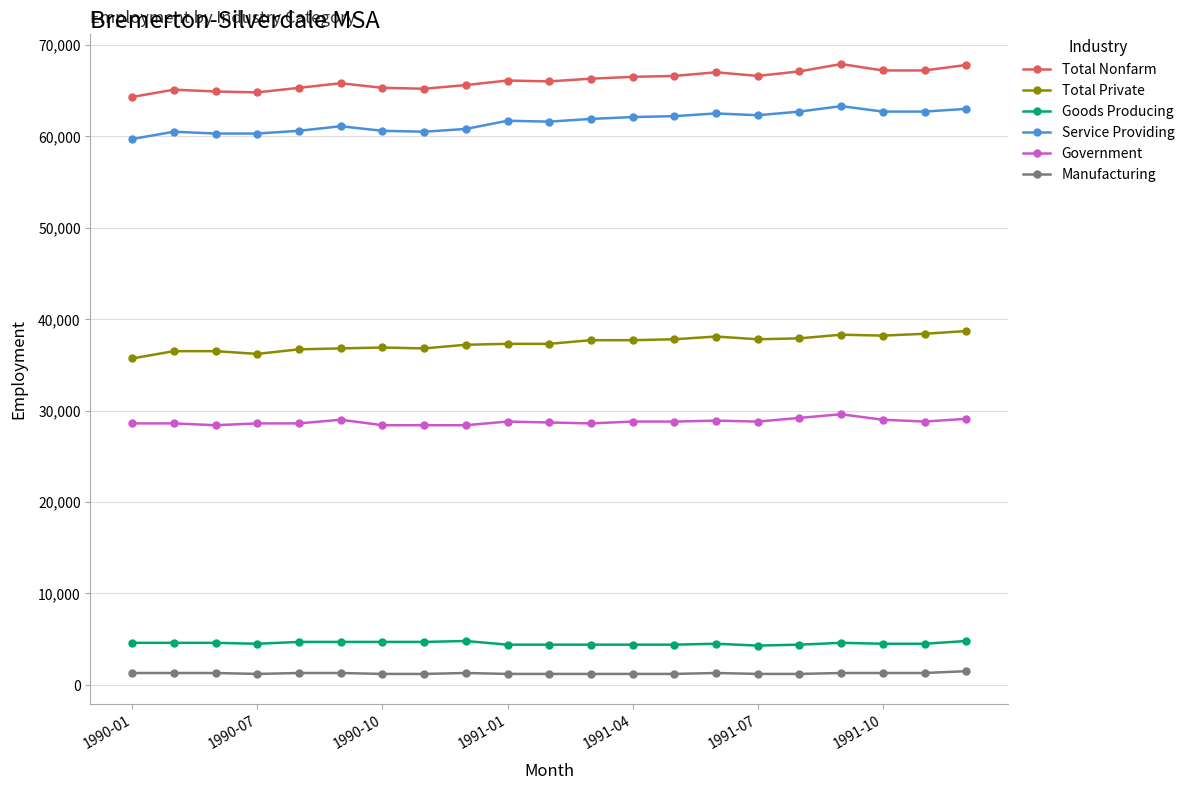

True or false: Manufacturing and Government cross at least once.

False